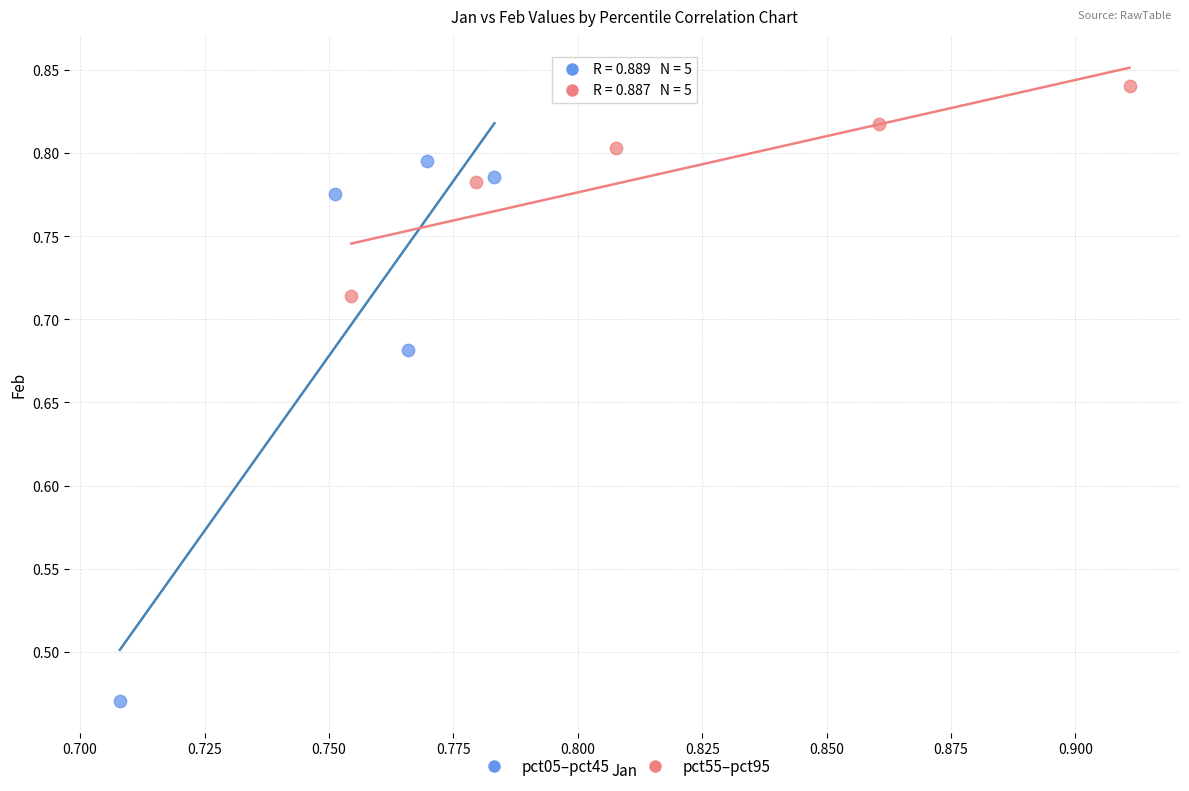

What are all the series names shown in the legend?

pct05–pct45, pct55–pct95